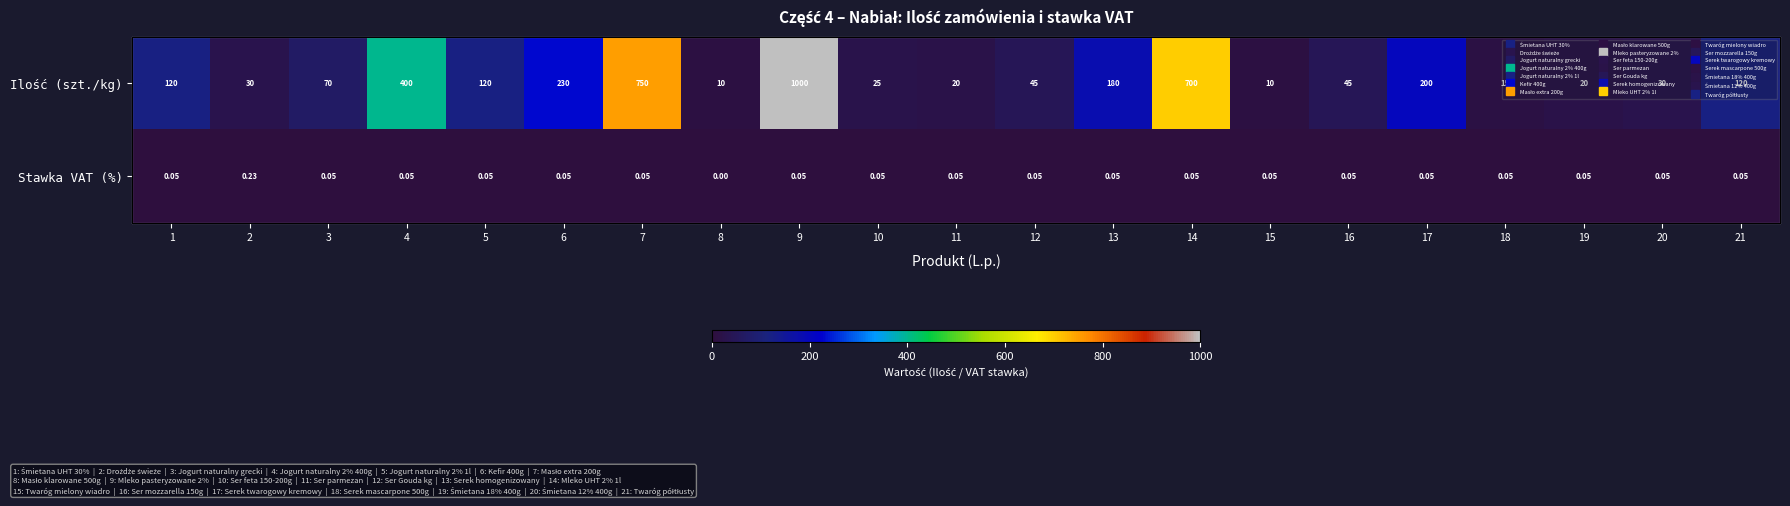

The Ilość (szt./kg) series shows 144.7 at 4. True or false?

False